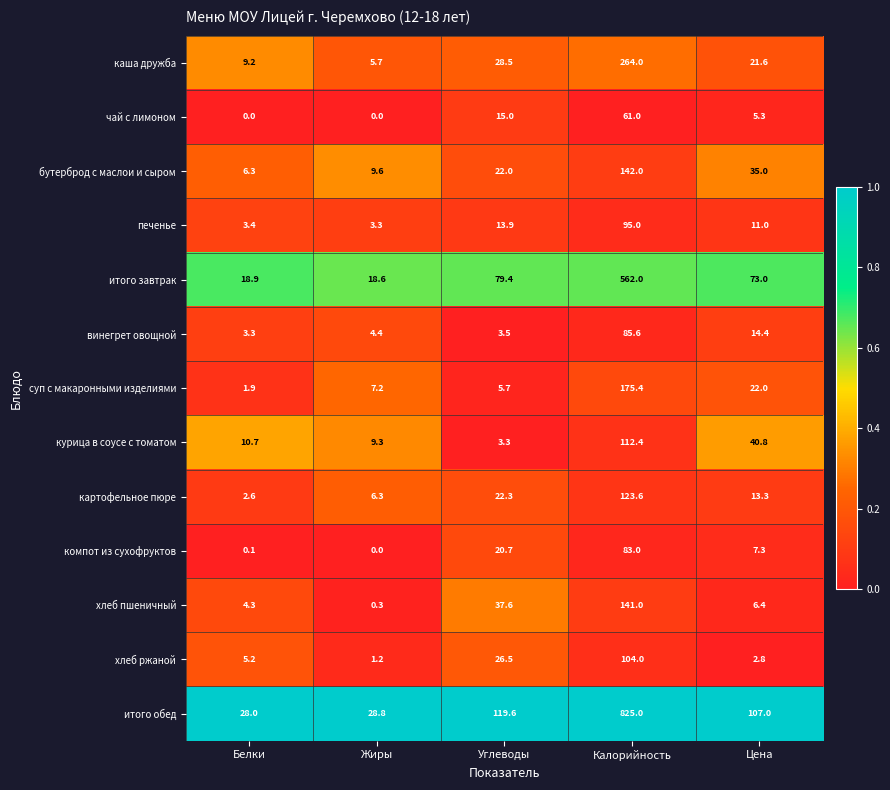

Which series changed the most between Белки and Жиры?

суп с макаронными изделиями